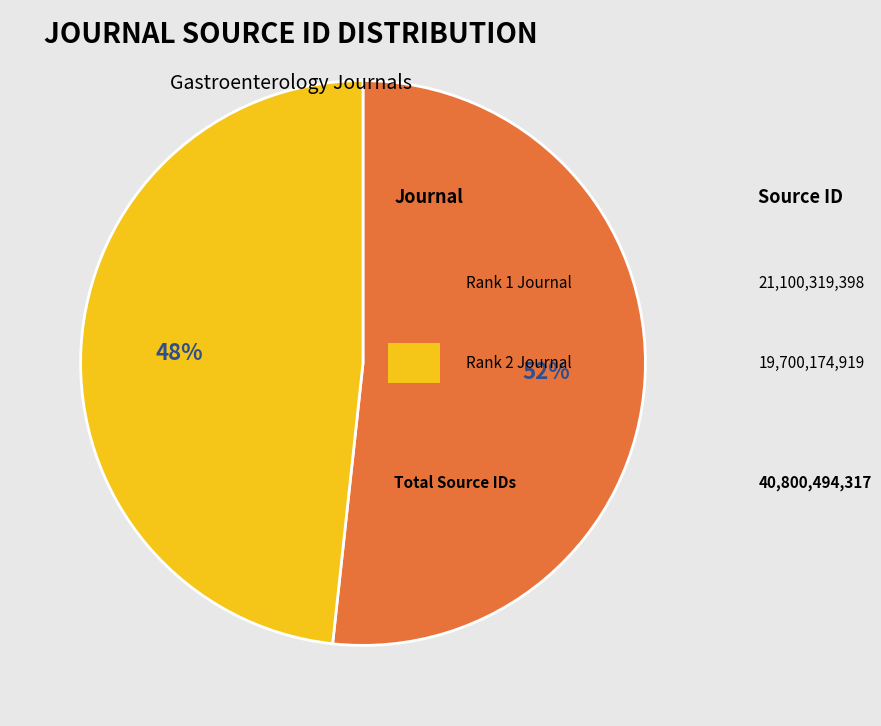

To the nearest percent, what is the average slice percentage?

50%